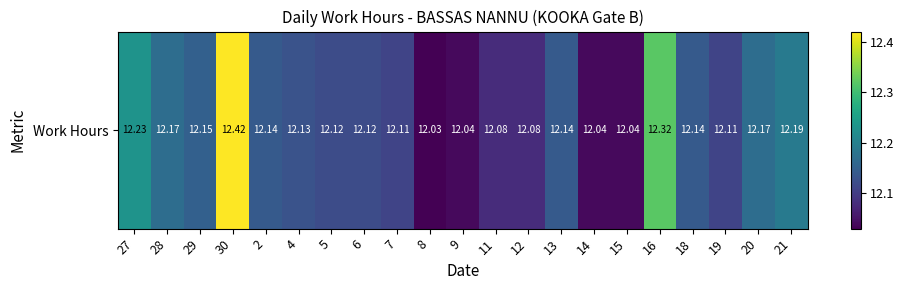

What is the approximate value at 5?

12.1